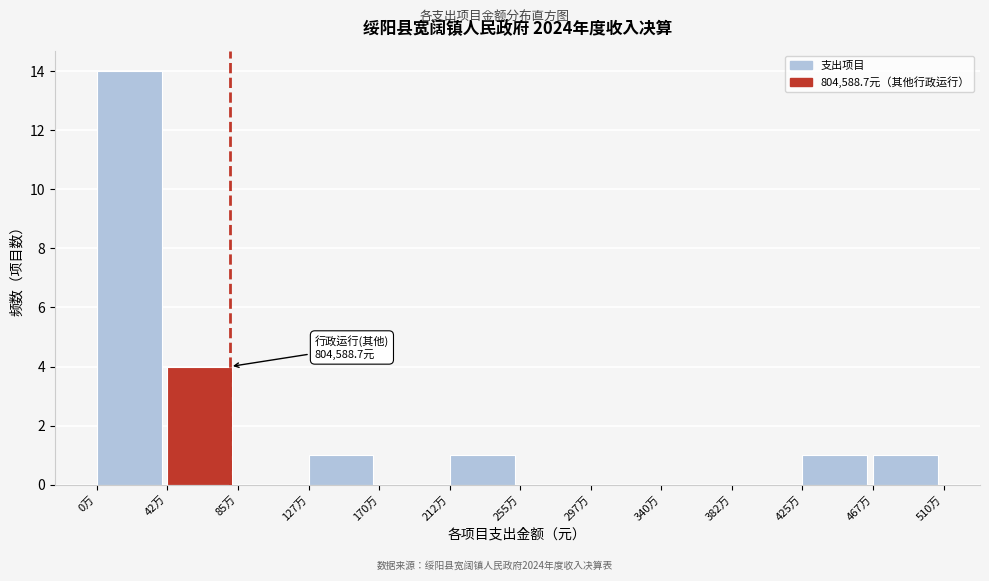

Reading right to left, what are all the values shown in this chart?

467万=1	425万=1	382万=0	340万=0	297万=0	255万=0	212万=1	170万=0	127万=1	85万=0	42万=4	0万=14